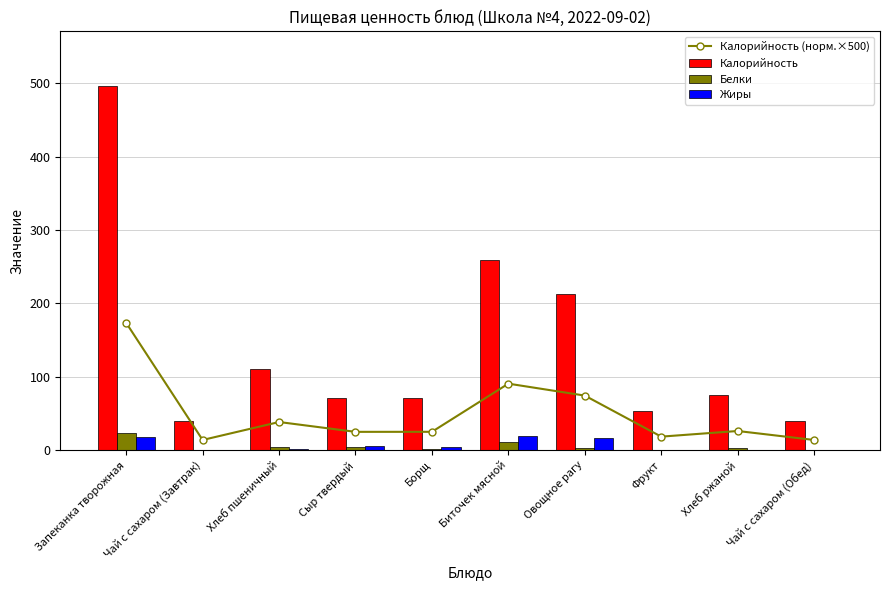

What position from the right is Борщ?

6